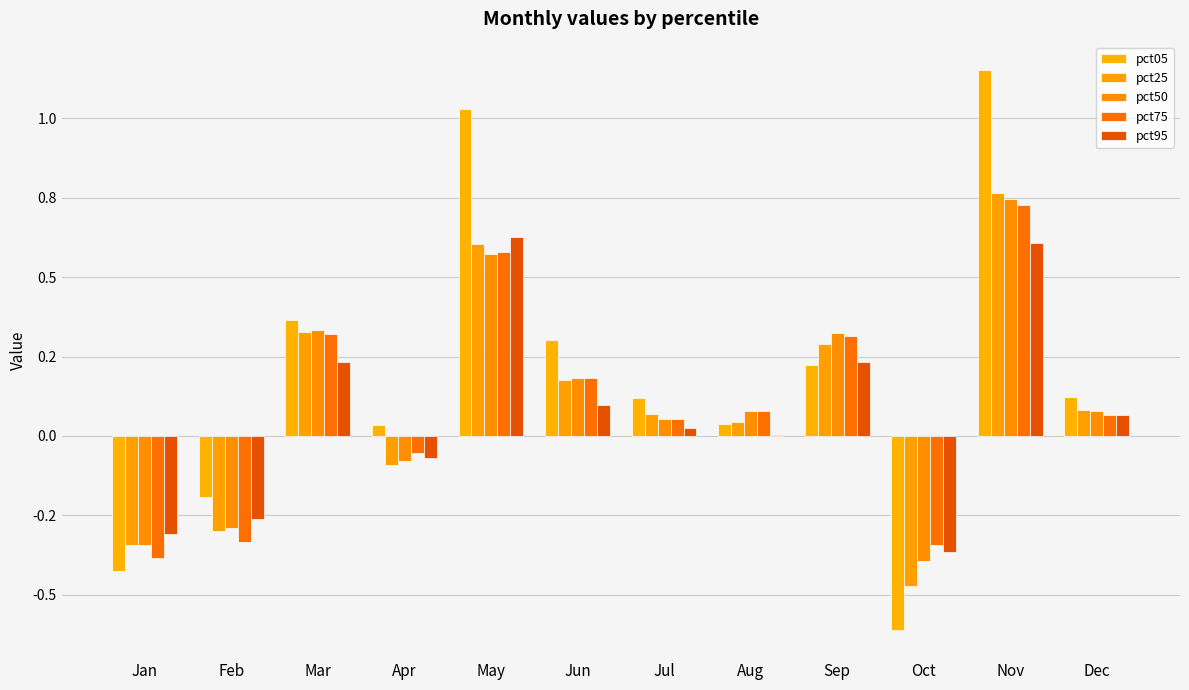

What value does the pct50 series have at Aug?

0.1